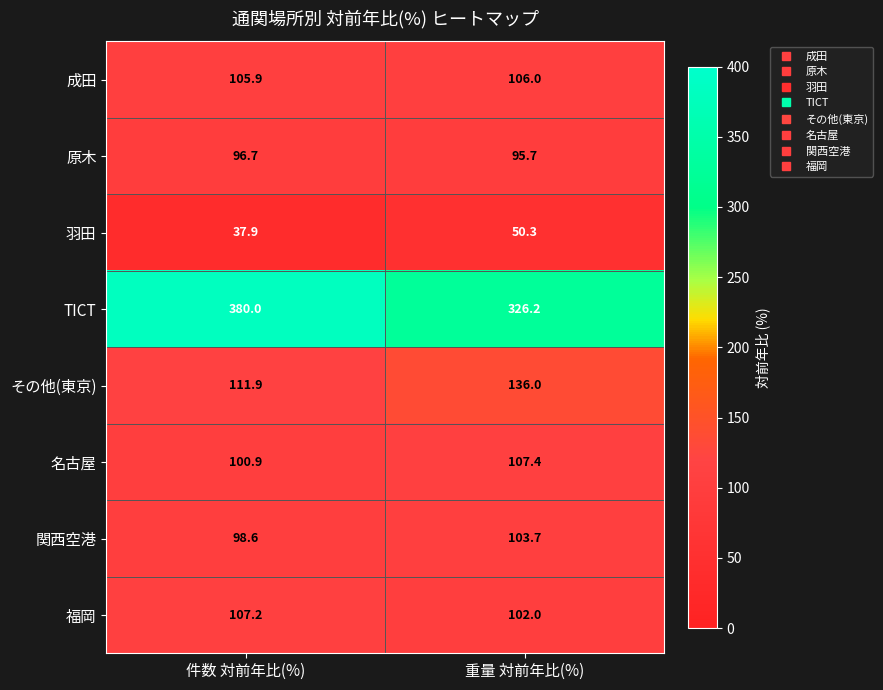

What is the difference between the maximum and minimum values in the 福岡 series?

5.2